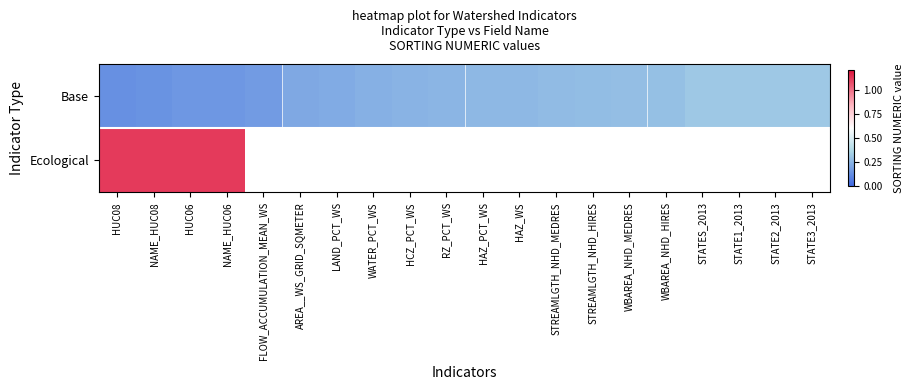

Which label corresponds to the smallest value in the chart?

HUC08